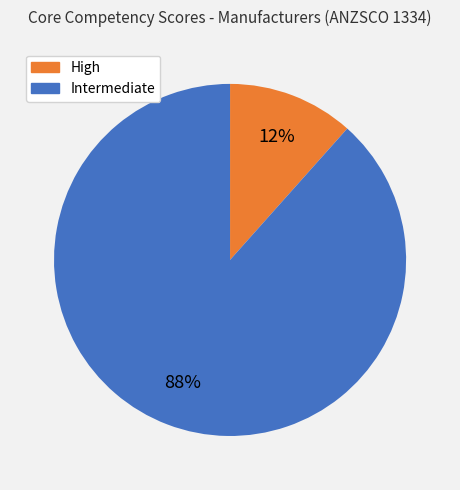

Is there a majority slice in this chart?

Yes